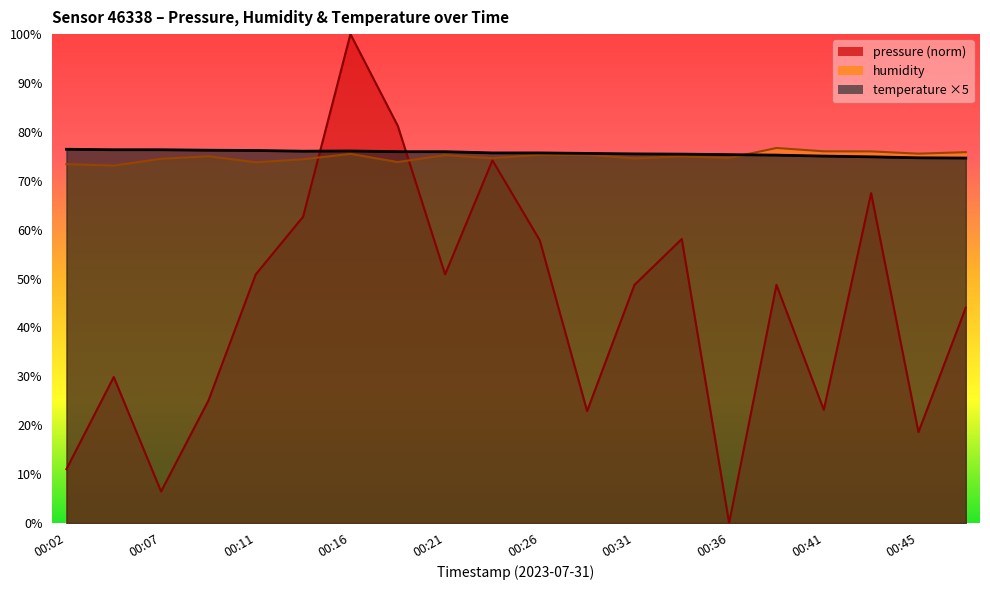

At which label is humidity closest to 74?

00:19